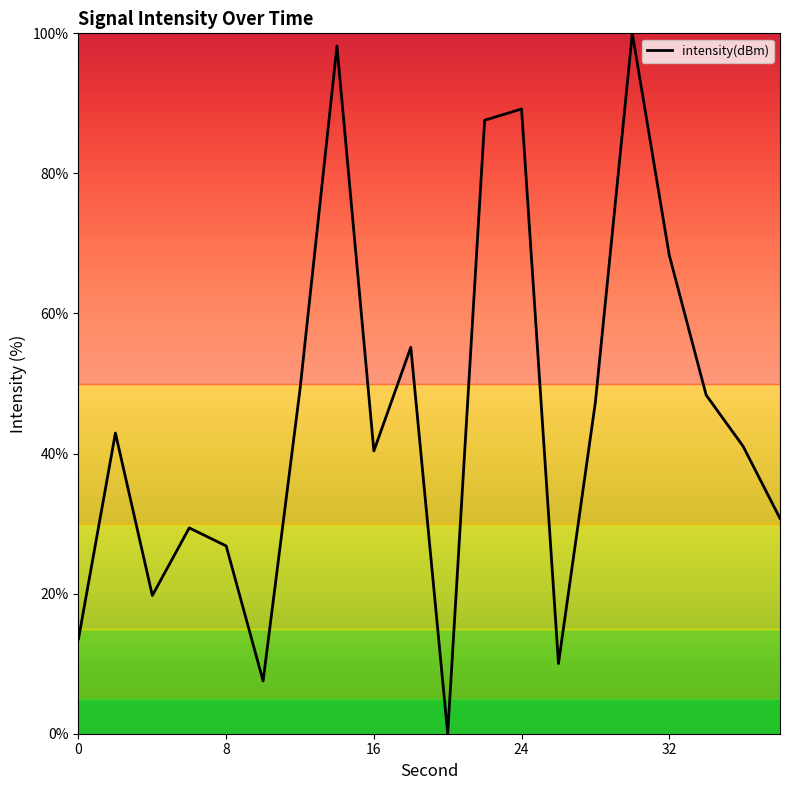

What is the difference between the maximum and minimum values?

100.0